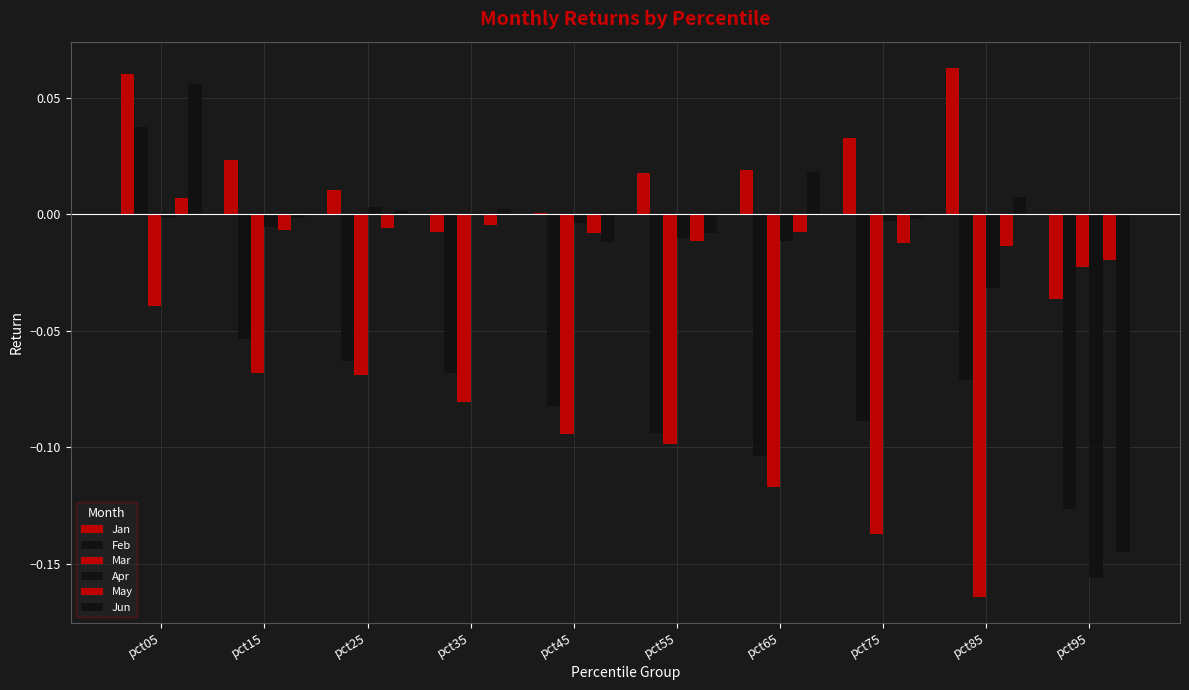

How many categories are shown in the chart?

10